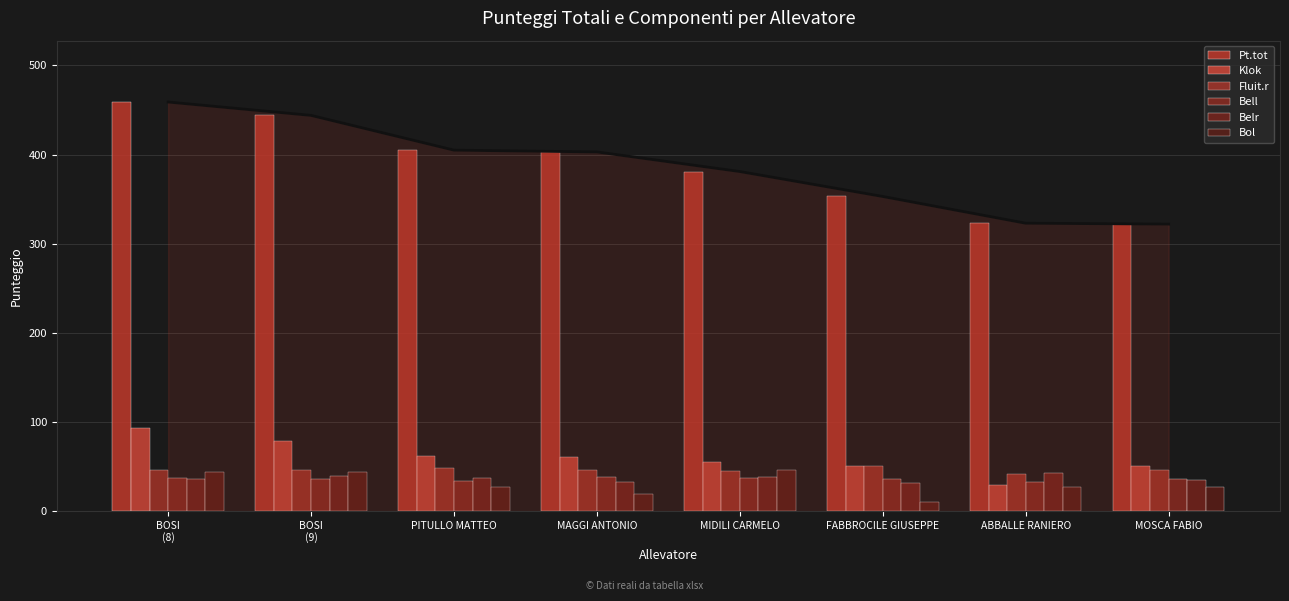

Reading left to right, transcribe all the data shown in this chart.

Pt.tot: BOSI
(8)=459	BOSI
(9)=444	PITULLO MATTEO=405	MAGGI ANTONIO=403	MIDILI CARMELO=381	FABBROCILE GIUSEPPE=353	ABBALLE RANIERO=323	MOSCA FABIO=322
Klok: BOSI
(8)=93	BOSI
(9)=79	PITULLO MATTEO=62	MAGGI ANTONIO=61	MIDILI CARMELO=55	FABBROCILE GIUSEPPE=50	ABBALLE RANIERO=29	MOSCA FABIO=50
Fluit.r: BOSI
(8)=46	BOSI
(9)=46	PITULLO MATTEO=48	MAGGI ANTONIO=46	MIDILI CARMELO=45	FABBROCILE GIUSEPPE=50	ABBALLE RANIERO=42	MOSCA FABIO=46
Bell: BOSI
(8)=37	BOSI
(9)=36	PITULLO MATTEO=34	MAGGI ANTONIO=38	MIDILI CARMELO=37	FABBROCILE GIUSEPPE=36	ABBALLE RANIERO=33	MOSCA FABIO=36
Belr: BOSI
(8)=36	BOSI
(9)=39	PITULLO MATTEO=37	MAGGI ANTONIO=33	MIDILI CARMELO=38	FABBROCILE GIUSEPPE=32	ABBALLE RANIERO=43	MOSCA FABIO=35
Bol: BOSI
(8)=44	BOSI
(9)=44	PITULLO MATTEO=27	MAGGI ANTONIO=19	MIDILI CARMELO=46	FABBROCILE GIUSEPPE=10	ABBALLE RANIERO=27	MOSCA FABIO=27